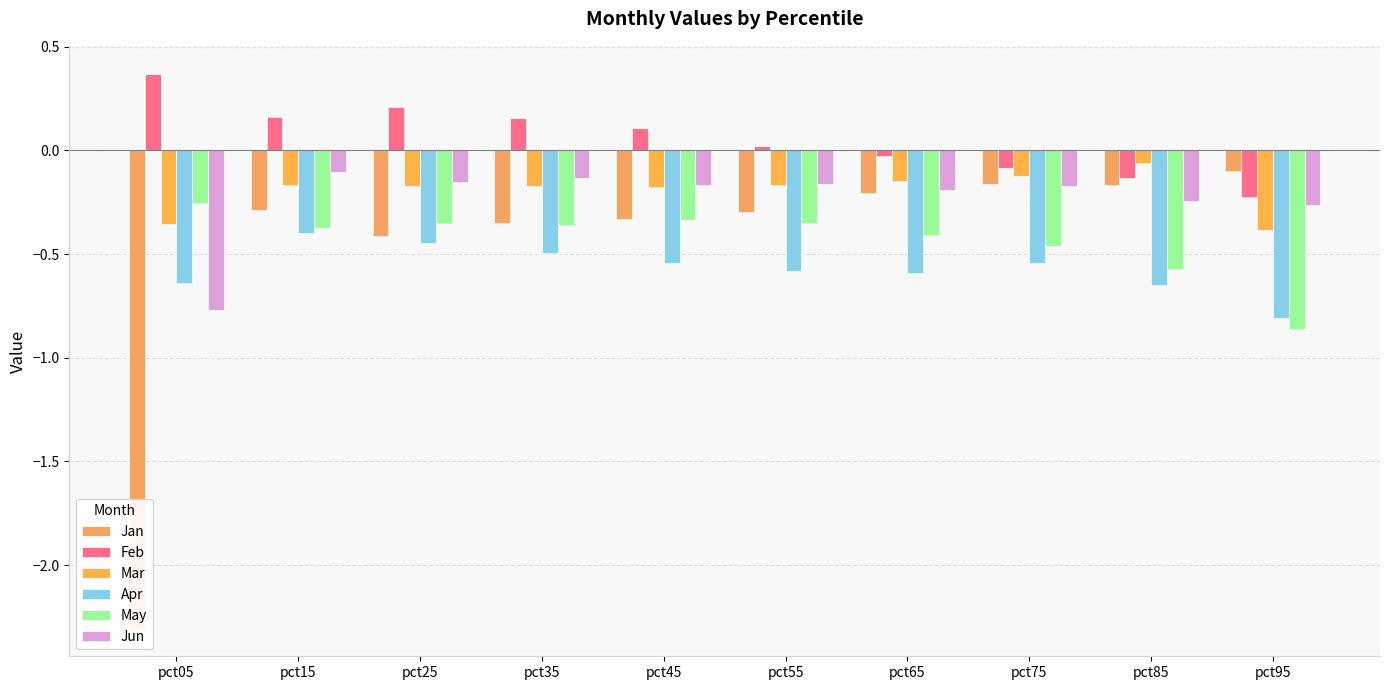

At which category is the sum across all series the highest?

pct15